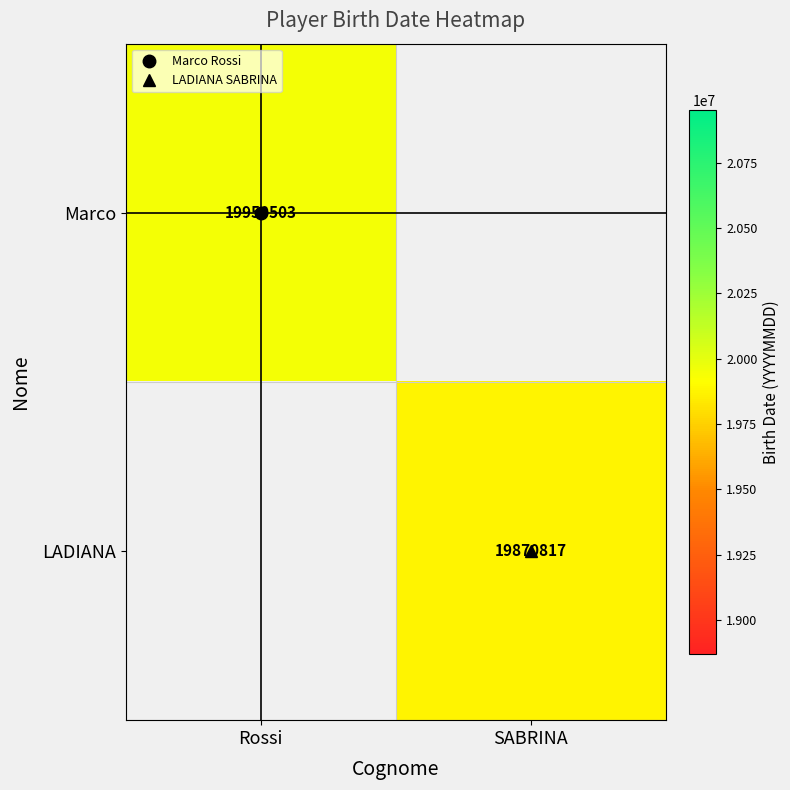

At which label is Marco closest to 19950503?

Rossi